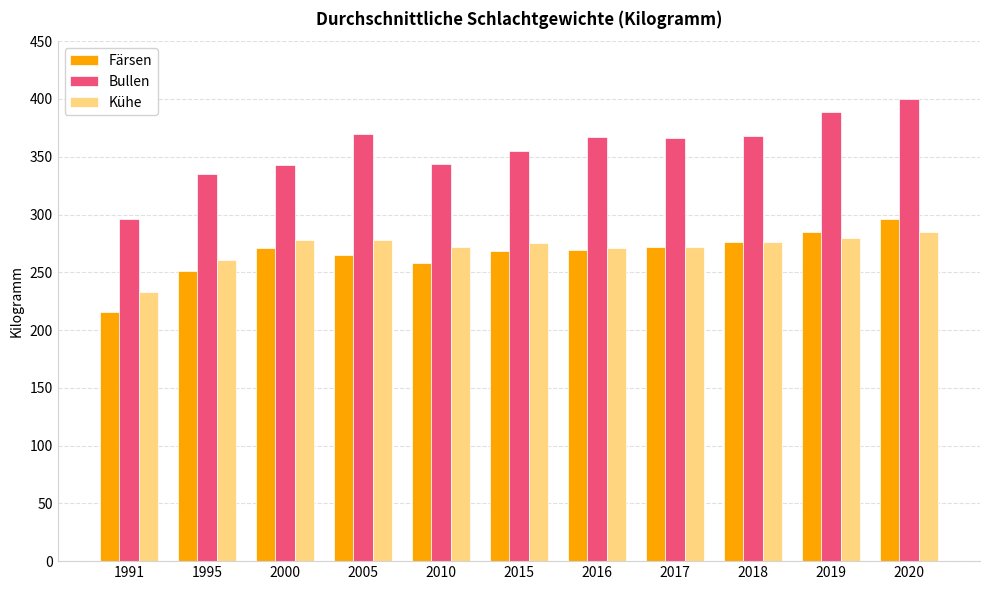

Is the value of Färsen at 2019 greater than the value of Bullen at 2005?

No